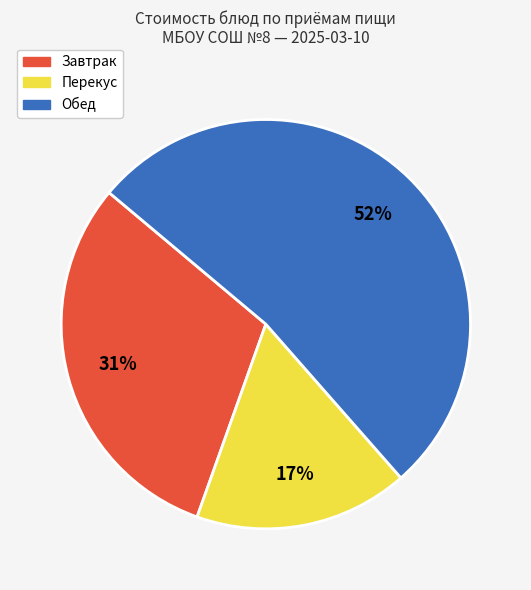

To the nearest percent, what is the average slice percentage?

33%